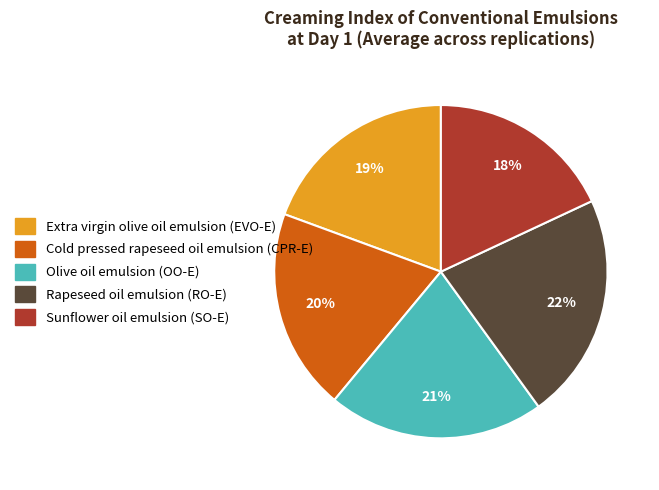

To the nearest percent, what percentage of the pie is Extra virgin olive oil emulsion (EVO-E)?

19%